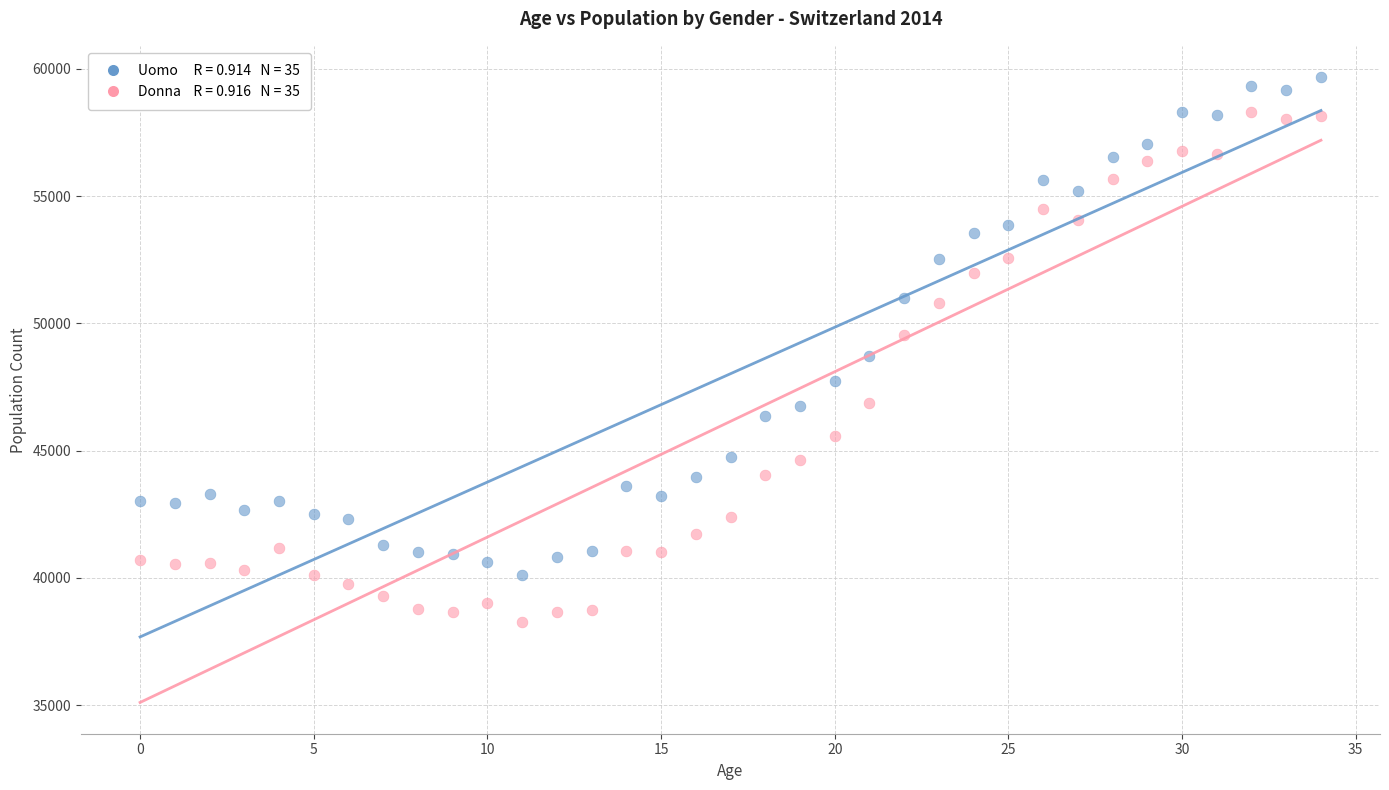

Across all data points, what is the range of Y values (max minus min)?

21407